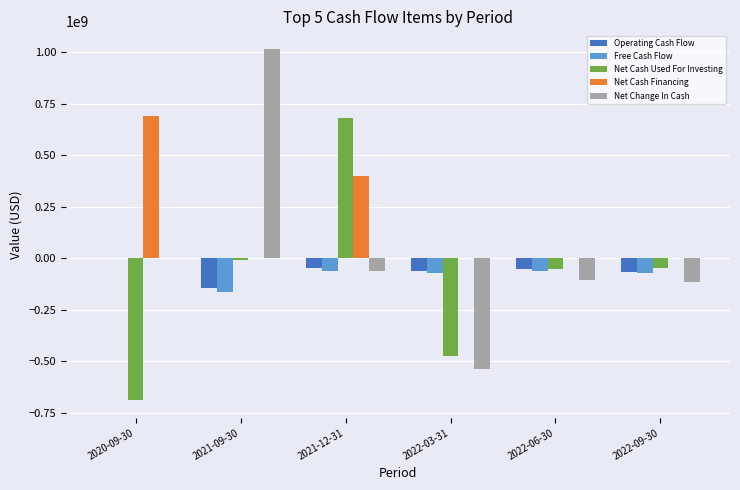

What is the sum of all Net Cash Financing values?

1093055000